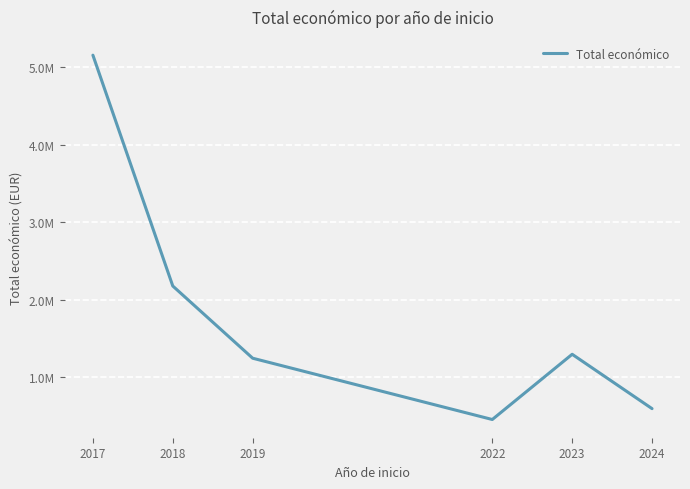

Is it true that the value at 2023 is 1298610.5?

True